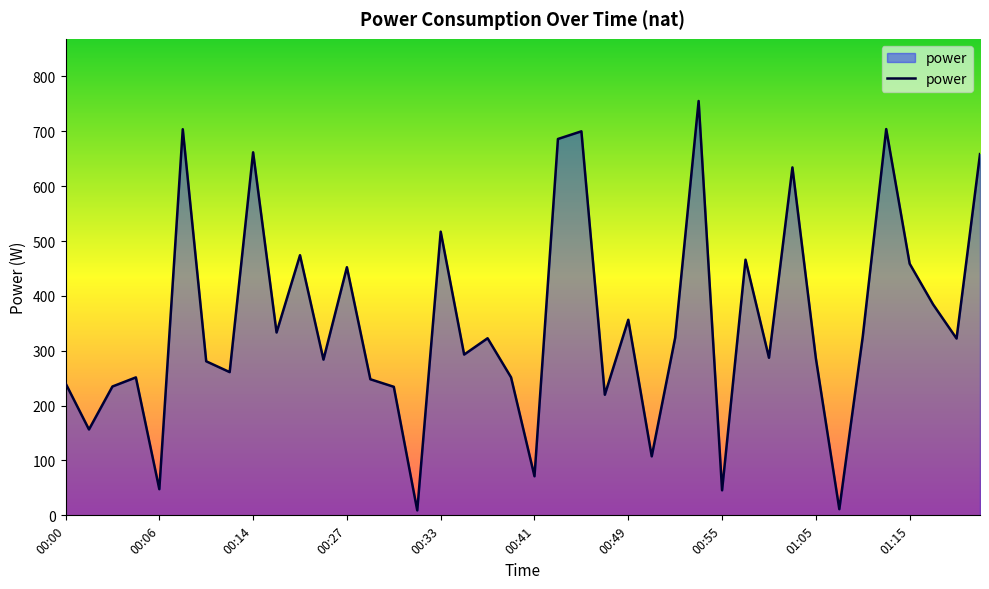

What is the difference between the maximum and minimum values?

746.2